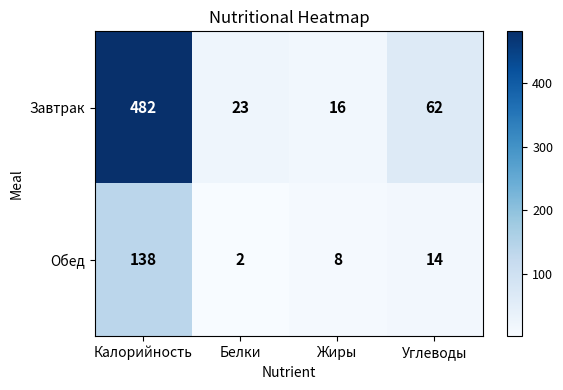

Which series has the largest total across all categories?

Завтрак